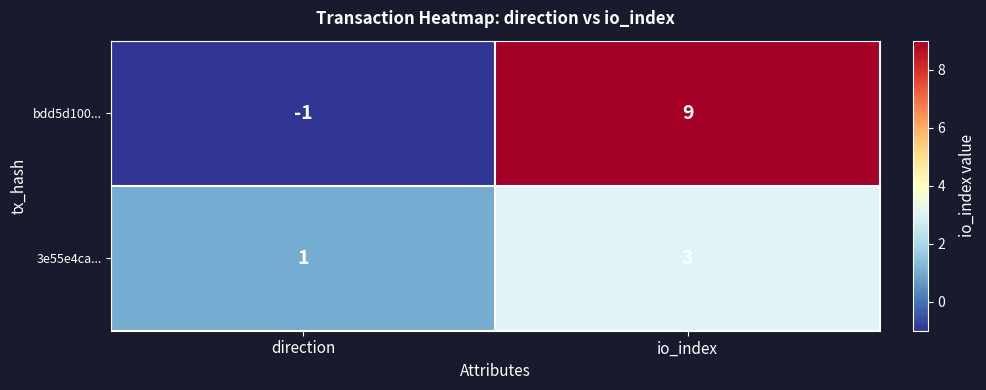

Which series has the largest total across all categories?

bdd5d100...